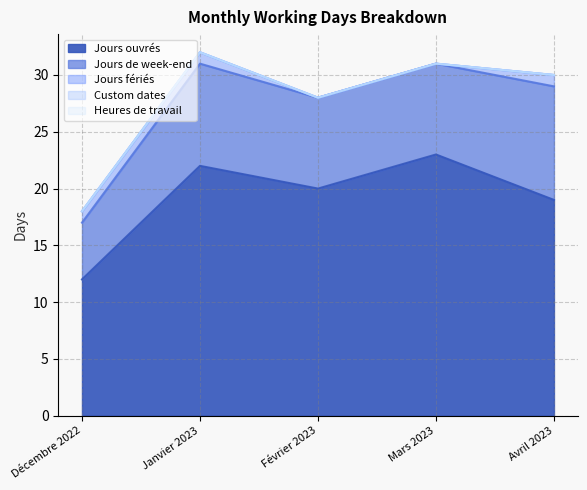

How many values in the Jours fériés series are below 1?

2